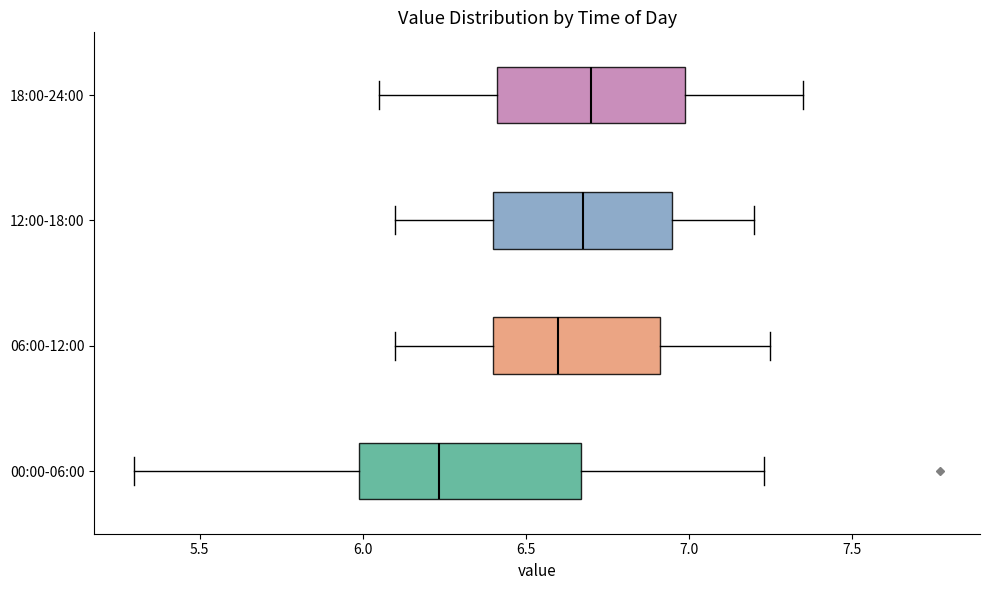

Reading bottom to top, read every box against the x-axis: the position of its median line, the range the box covers, and the ends of its whiskers. The values are not printed on the chart, so give them approximately, as read against the axis.

00:00-06:00: median 6.25, box 6.00 to 6.65, whiskers 5.30 to 7.25
06:00-12:00: median 6.60, box 6.40 to 6.90, whiskers 6.10 to 7.25
12:00-18:00: median 6.70, box 6.40 to 6.95, whiskers 6.10 to 7.20
18:00-24:00: median 6.70, box 6.40 to 7.00, whiskers 6.05 to 7.35